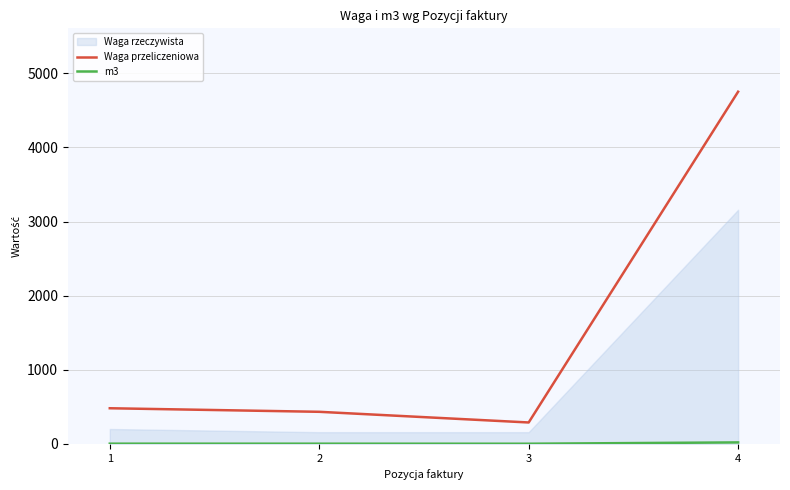

What is the average value of the Waga przeliczeniowa series?

1488.0